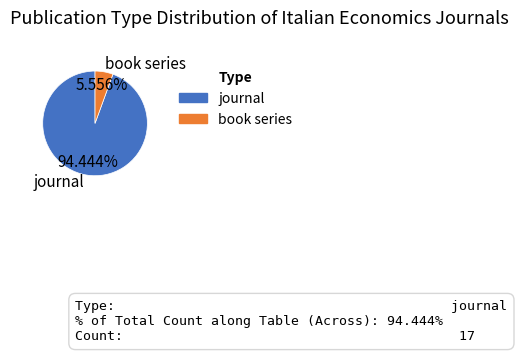

How many segments does this pie chart have?

2